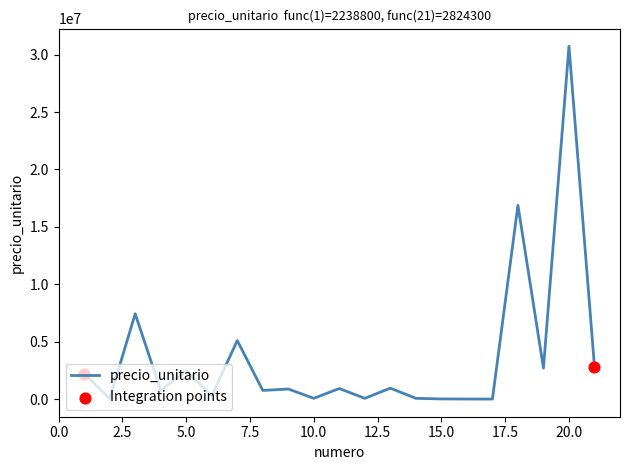

What is the greatest value displayed?

30726100